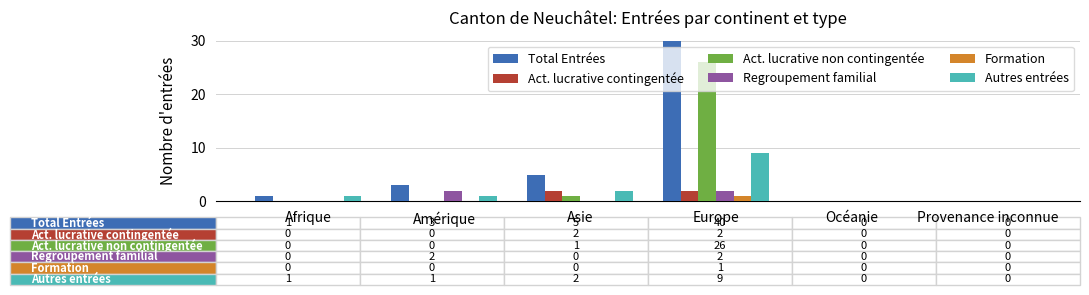

Which has a higher value, Europe or Asie?

Europe